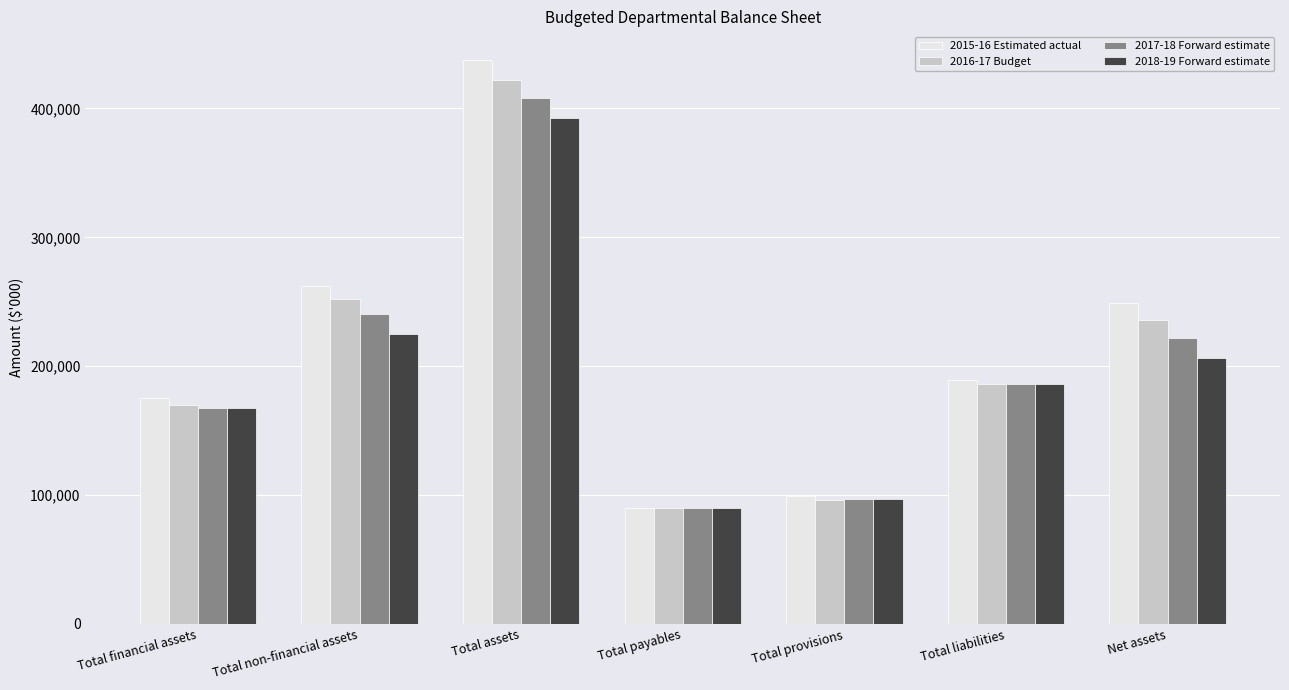

What is the greatest value displayed?

437983